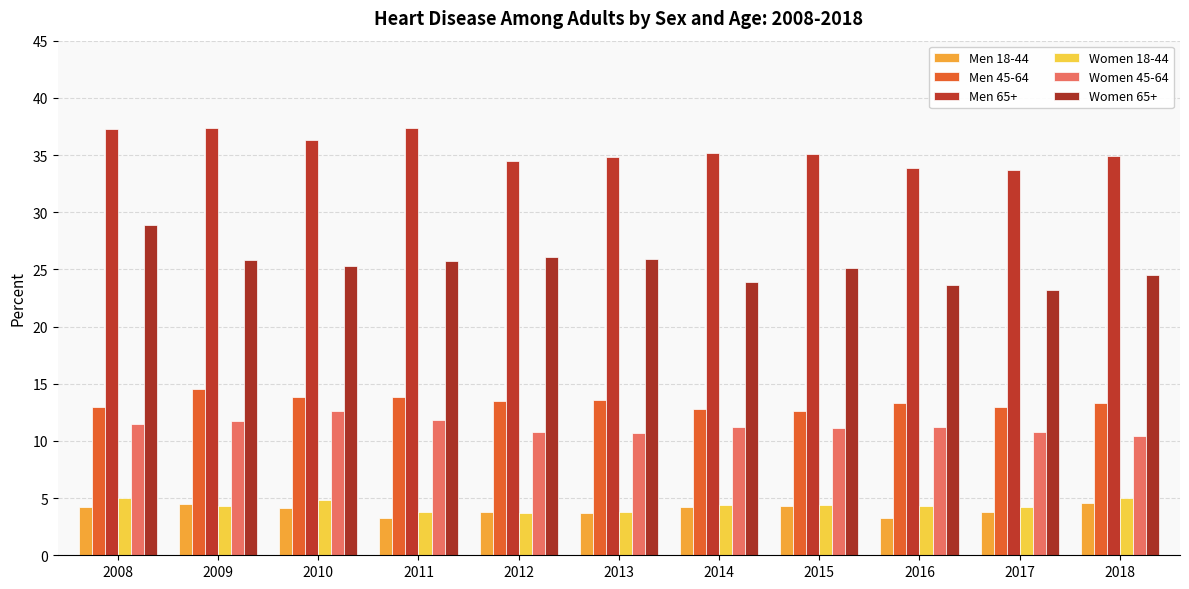

What is the difference between the maximum and minimum values in the Women 65+ series?

5.7